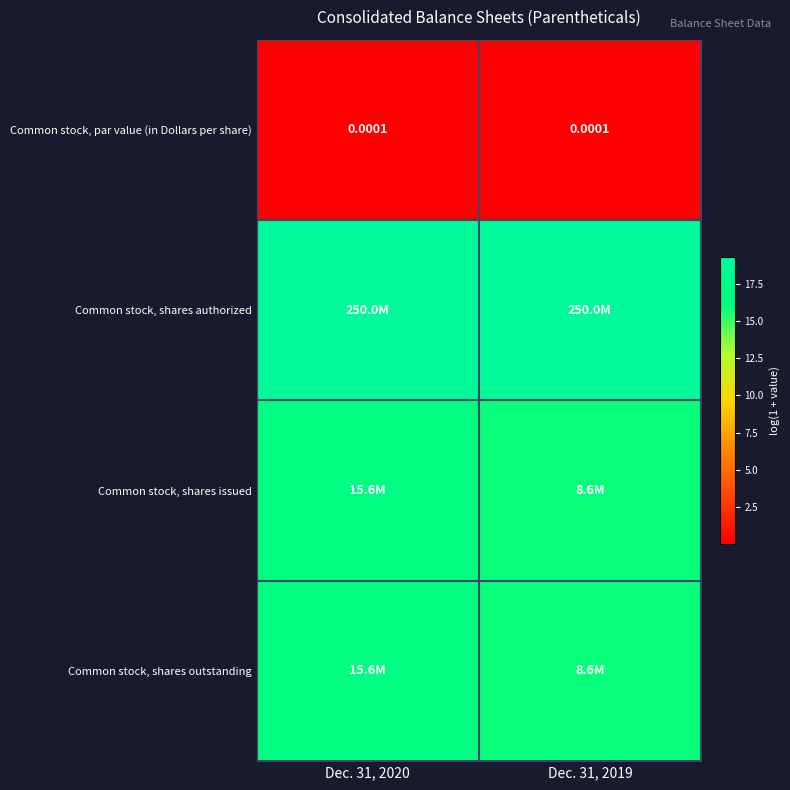

Rank the series by their maximum value, from highest to lowest.

Common stock, shares authorized, Common stock, shares issued, Common stock, shares outstanding, Common stock, par value (in Dollars per share)